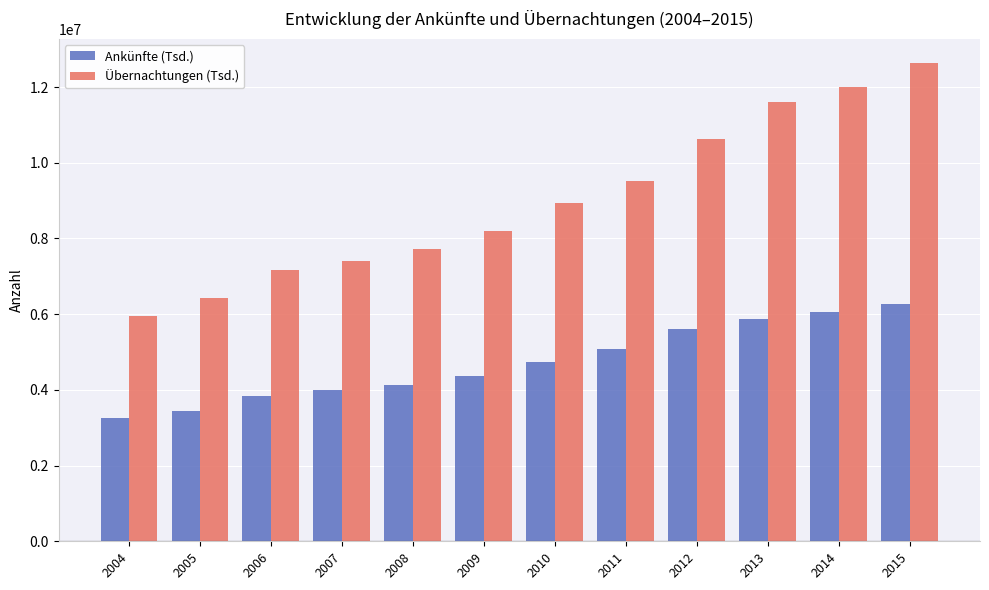

What is the smallest value displayed?

3263114